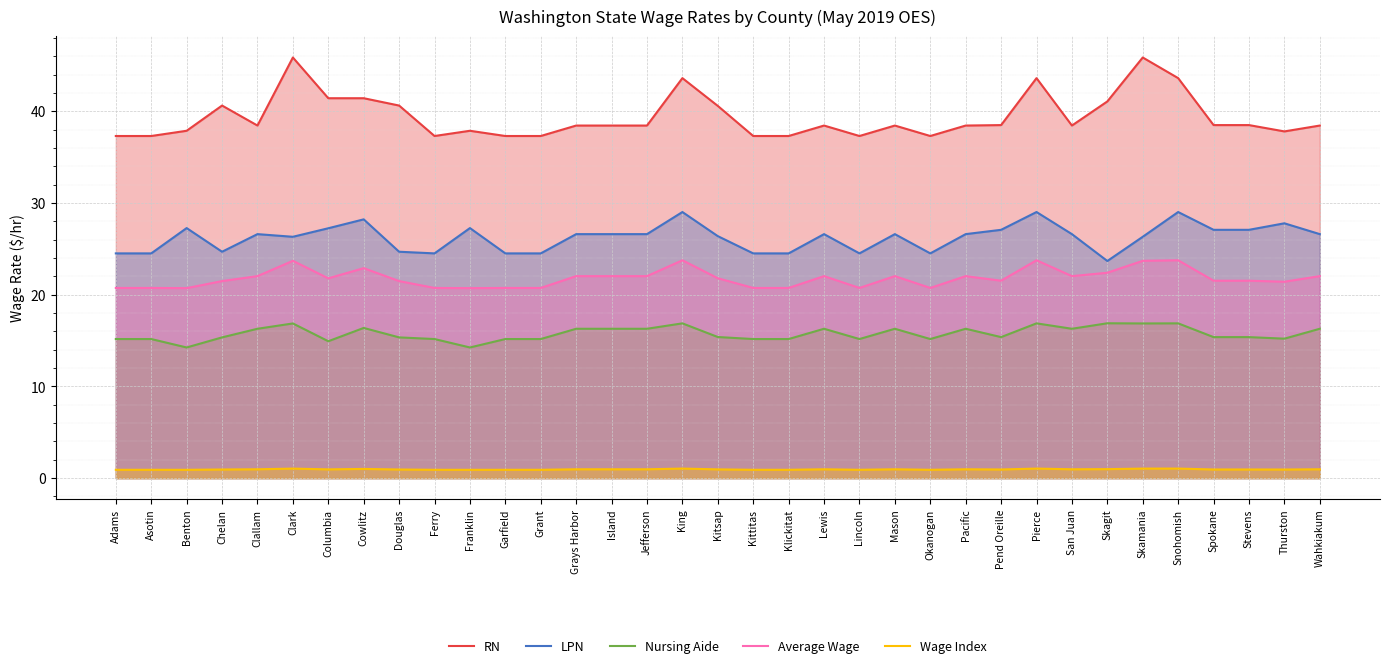

What is the difference between the maximum and minimum values in the Average Wage series?

3.0